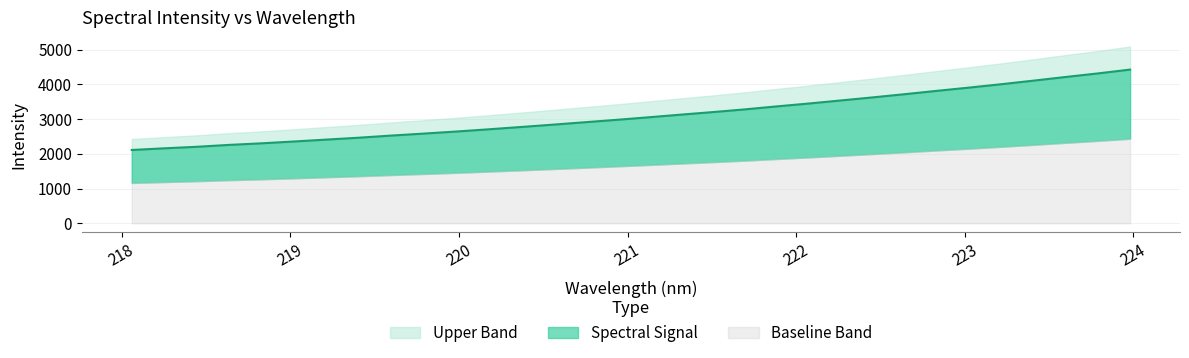

Between 218.8244 and 223.9802, which is larger?

223.9802